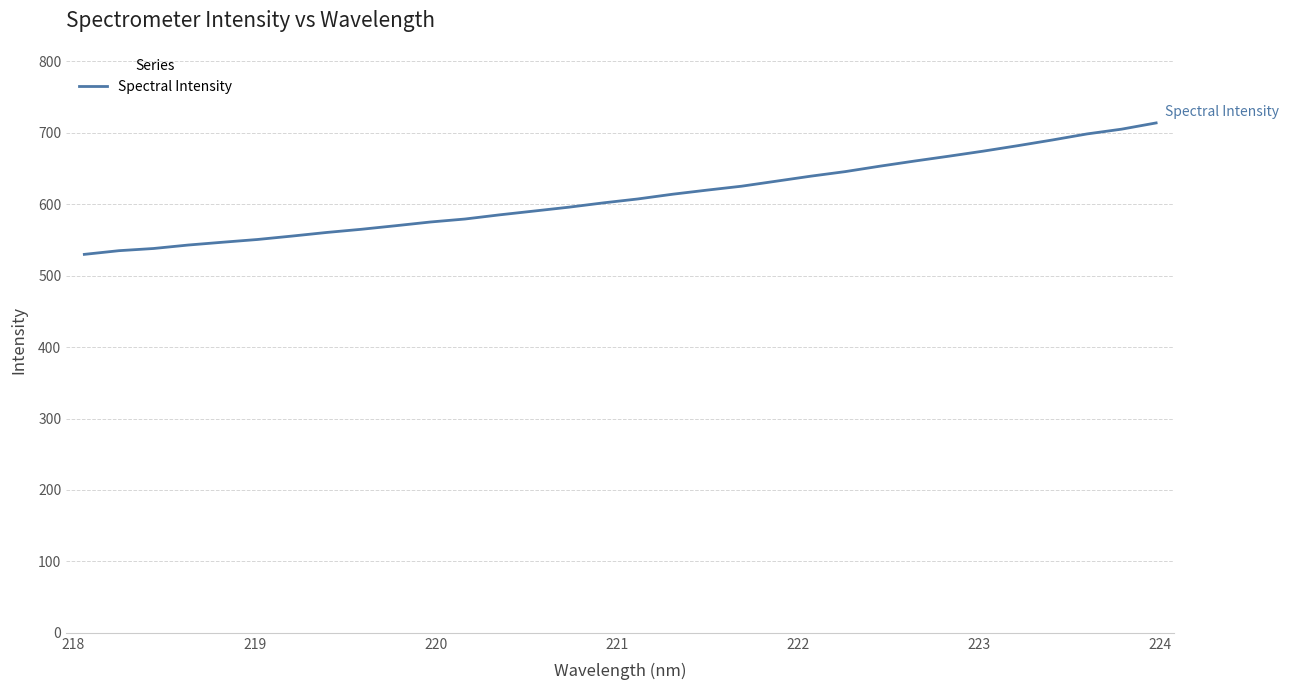

What is the greatest value displayed?

713.8